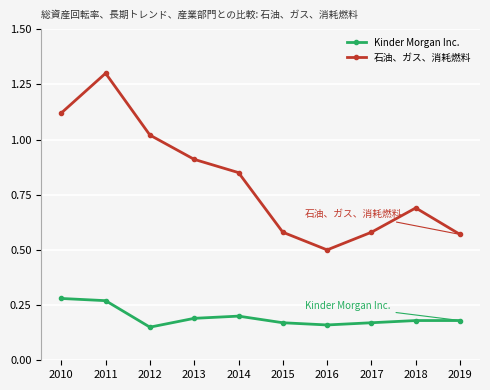

Where is the first local minimum for Kinder Morgan Inc.?

2012